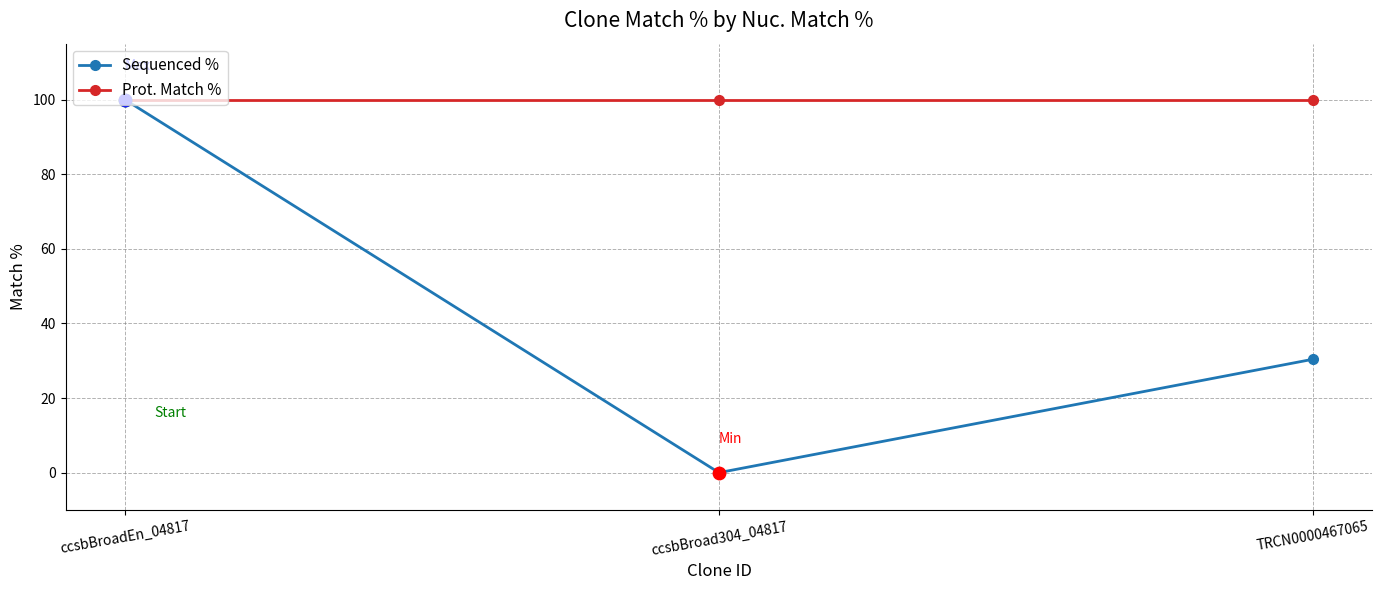

What is the total value across all series at TRCN0000467065?

130.4